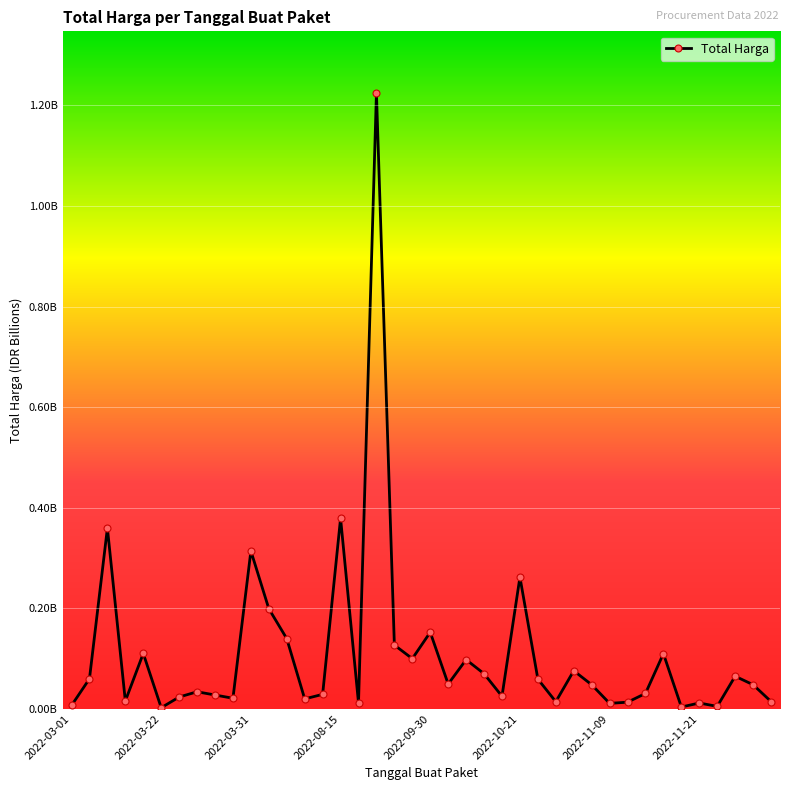

How many points are lower than both their immediate neighbors (excluding endpoints)?

12